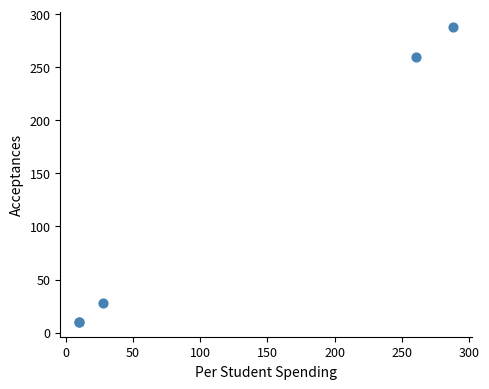

What Y value in the scatter plot is closest to 149?

260